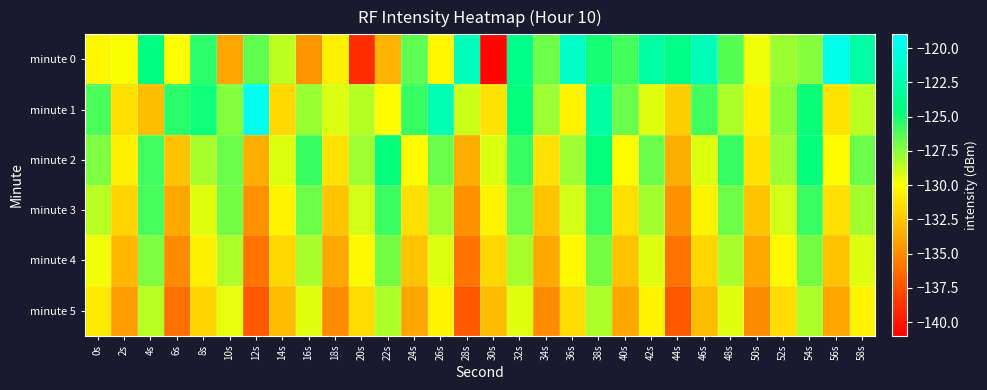

Reading left to right, list all the values displayed in this chart.

minute 0: 0s=-130.3	2s=-129.8	4s=-124.4	6s=-130.1	8s=-125.5	10s=-133.8	12s=-126.6	14s=-128.6	16s=-134.5	18s=-130.6	20s=-139.0	22s=-133.3	24s=-126.5	26s=-130.3	28s=-121.9	30s=-140.7	32s=-124.1	34s=-126.9	36s=-121.4	38s=-125.0	40s=-125.9	42s=-123.1	44s=-124.3	46s=-122.0	48s=-126.4	50s=-129.6	52s=-127.8	54s=-127.4	56s=-119.8	58s=-123.1
minute 1: 0s=-126.1	2s=-131.4	4s=-132.8	6s=-125.4	8s=-124.8	10s=-127.4	12s=-119.8	14s=-131.6	16s=-127.8	18s=-129.2	20s=-128.4	22s=-130.1	24s=-125.7	26s=-122.3	28s=-128.9	30s=-131.2	32s=-124.6	34s=-127.9	36s=-130.4	38s=-123.1	40s=-126.8	42s=-129.3	44s=-132.1	46s=-125.9	48s=-128.2	50s=-130.7	52s=-127.5	54s=-124.8	56s=-131.2	58s=-128.6
minute 2: 0s=-127.2	2s=-130.6	4s=-125.9	6s=-132.5	8s=-128.1	10s=-126.8	12s=-133.5	14s=-129.2	16s=-125.7	18s=-131.2	20s=-127.9	22s=-124.6	24s=-130.1	26s=-126.8	28s=-133.5	30s=-129.2	32s=-125.7	34s=-131.2	36s=-127.9	38s=-124.6	40s=-130.1	42s=-126.8	44s=-133.5	46s=-129.2	48s=-125.7	50s=-131.2	52s=-127.9	54s=-124.6	56s=-130.1	58s=-126.8
minute 3: 0s=-128.5	2s=-131.8	4s=-126.0	6s=-133.7	8s=-129.3	10s=-127.0	12s=-134.7	14s=-130.5	16s=-126.9	18s=-132.5	20s=-129.0	22s=-125.8	24s=-131.3	26s=-128.0	28s=-134.7	30s=-130.5	32s=-126.9	34s=-132.5	36s=-129.0	38s=-125.8	40s=-131.3	42s=-128.0	44s=-134.7	46s=-130.5	48s=-126.9	50s=-132.5	52s=-129.0	54s=-125.8	56s=-131.3	58s=-128.0
minute 4: 0s=-129.7	2s=-133.0	4s=-127.2	6s=-134.9	8s=-130.6	10s=-128.2	12s=-135.9	14s=-131.7	16s=-128.1	18s=-133.7	20s=-130.2	22s=-127.0	24s=-132.6	26s=-129.2	28s=-135.9	30s=-131.7	32s=-128.1	34s=-133.7	36s=-130.2	38s=-127.0	40s=-132.6	42s=-129.2	44s=-135.9	46s=-131.7	48s=-128.1	50s=-133.7	52s=-130.2	54s=-127.0	56s=-132.6	58s=-129.2
minute 5: 0s=-130.9	2s=-134.2	4s=-128.5	6s=-136.1	8s=-131.8	10s=-129.5	12s=-137.1	14s=-132.9	16s=-129.3	18s=-134.9	20s=-131.5	22s=-128.2	24s=-133.8	26s=-130.5	28s=-137.1	30s=-132.9	32s=-129.3	34s=-134.9	36s=-131.5	38s=-128.2	40s=-133.8	42s=-130.5	44s=-137.1	46s=-132.9	48s=-129.3	50s=-134.9	52s=-131.5	54s=-128.2	56s=-133.8	58s=-130.5